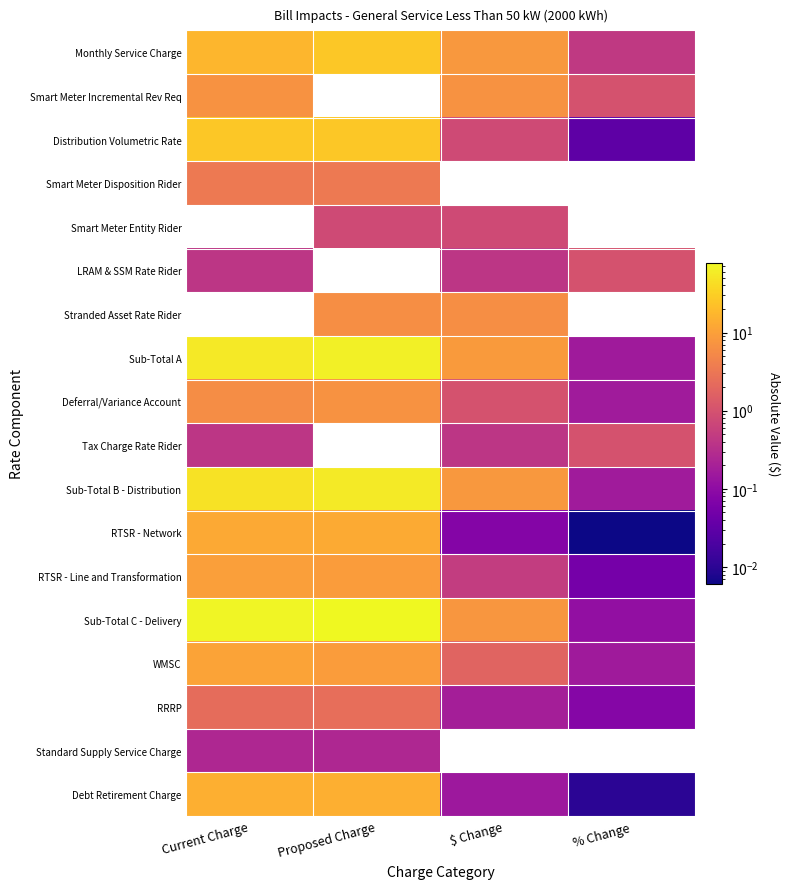

At which category does the chart reach its peak across all series?

Proposed Charge